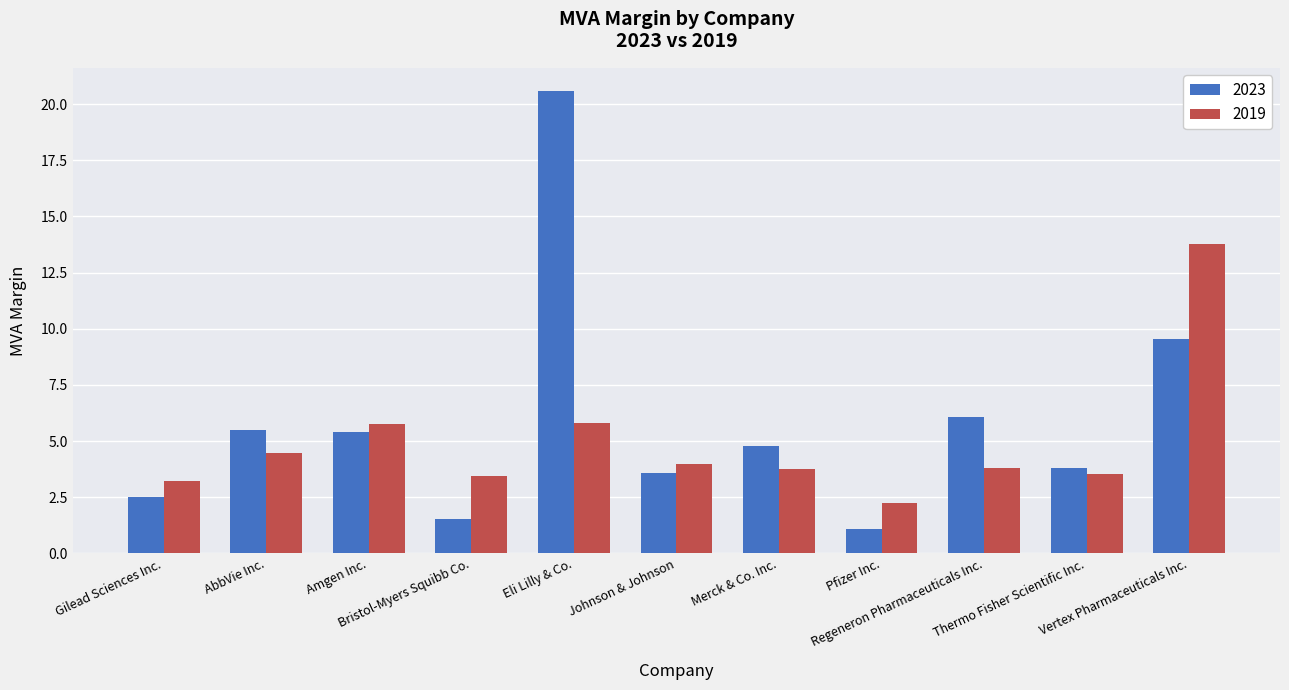

The value of 2019 at Johnson & Johnson is 4.0. True or false?

True